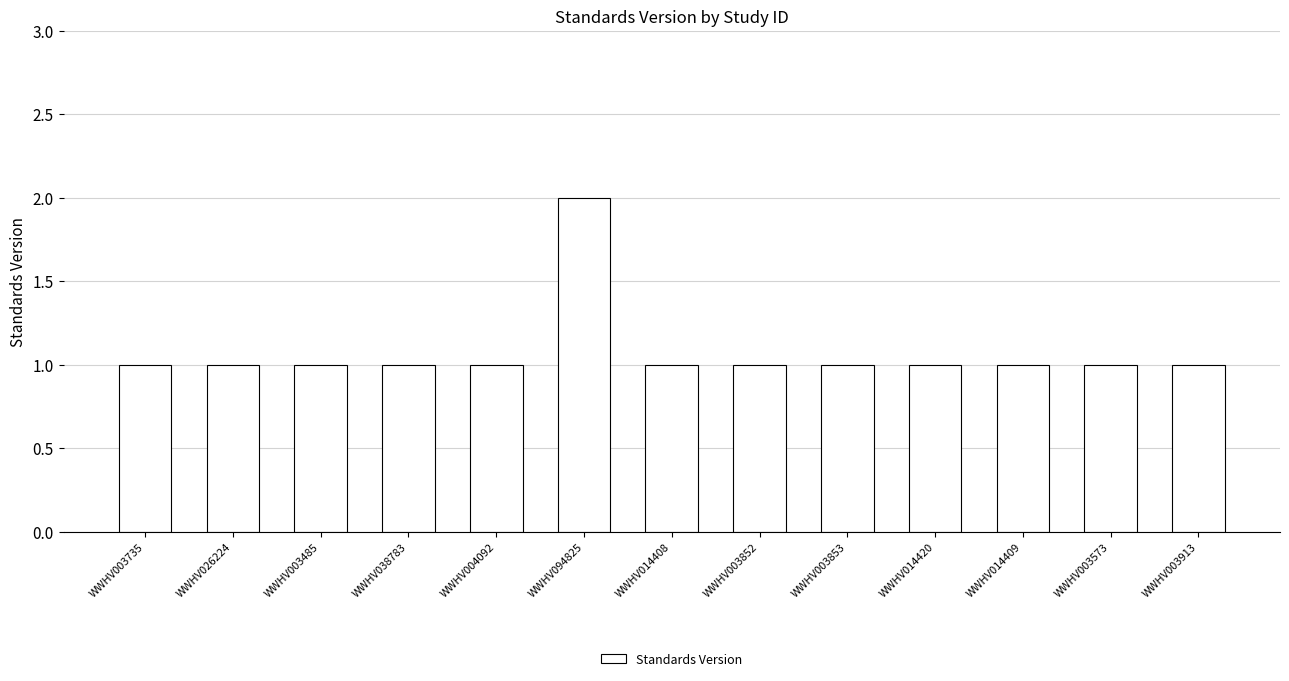

What is the sum of the values at WWHV003573 and WWHV038783?

2